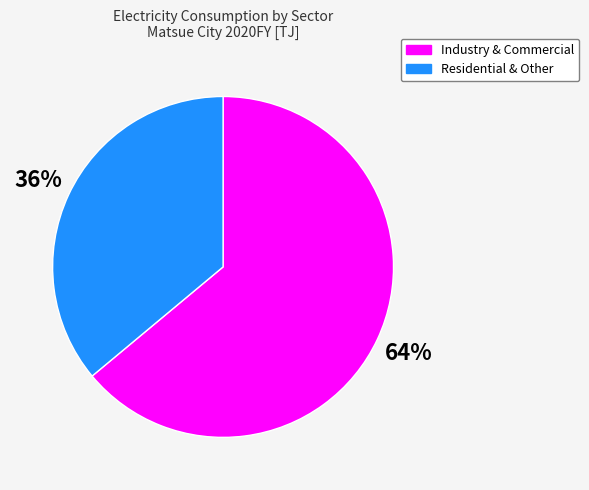

True or false: Residential & Other accounts for 36% of the total.

True